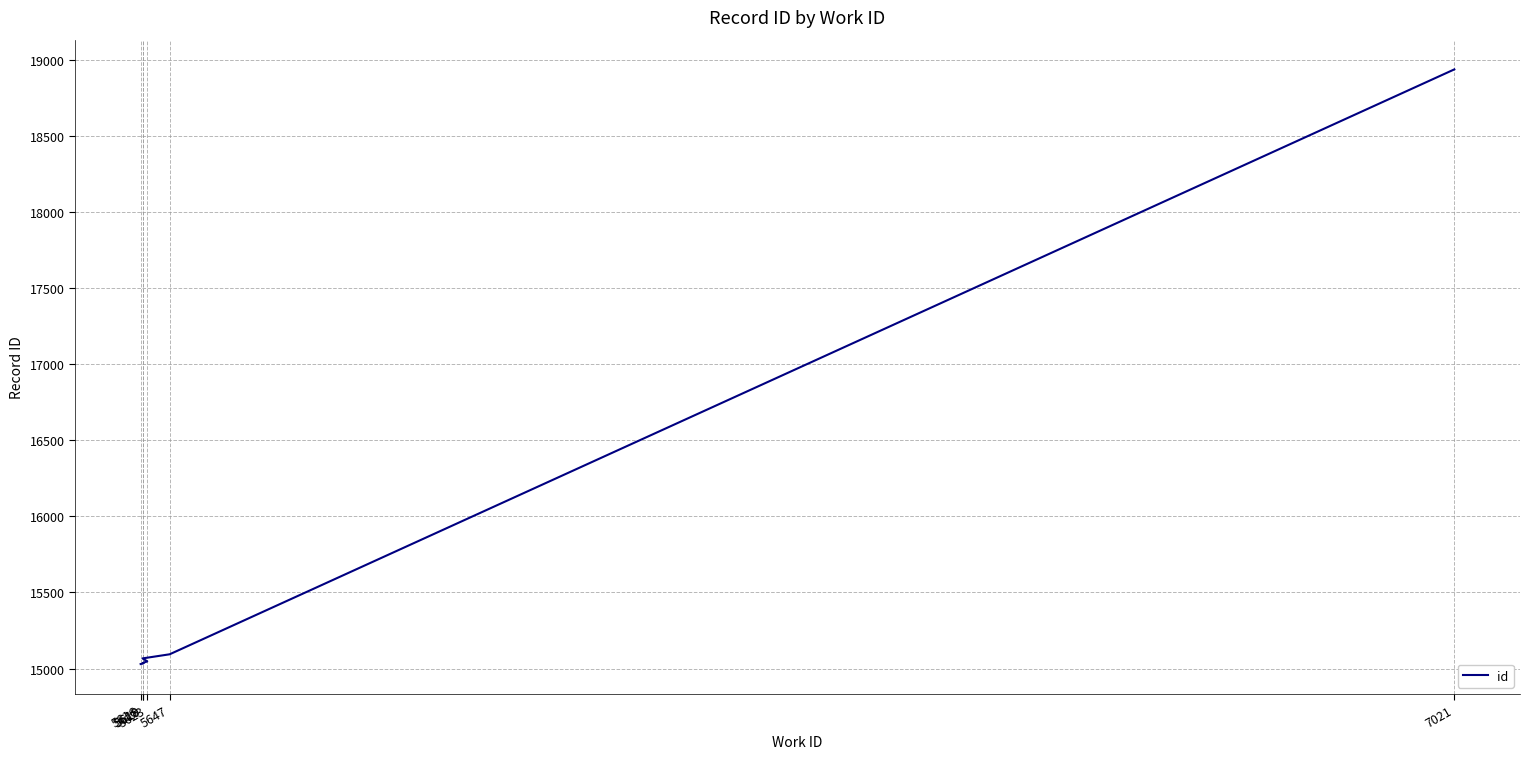

What is the approximate value at 5623?

15048